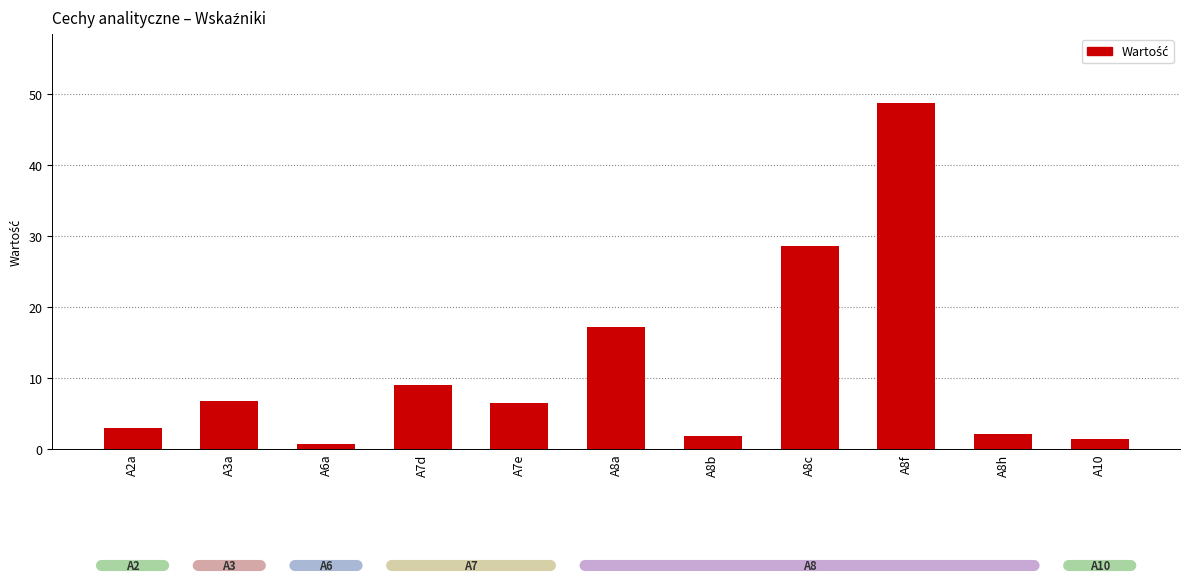

True or false: the data shows 76.8 at A8f.

False